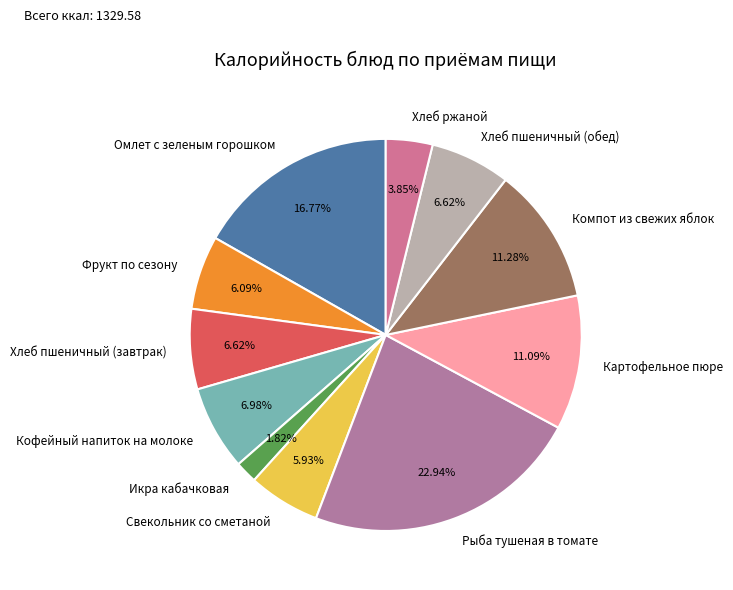

Is there a majority slice in this chart?

No